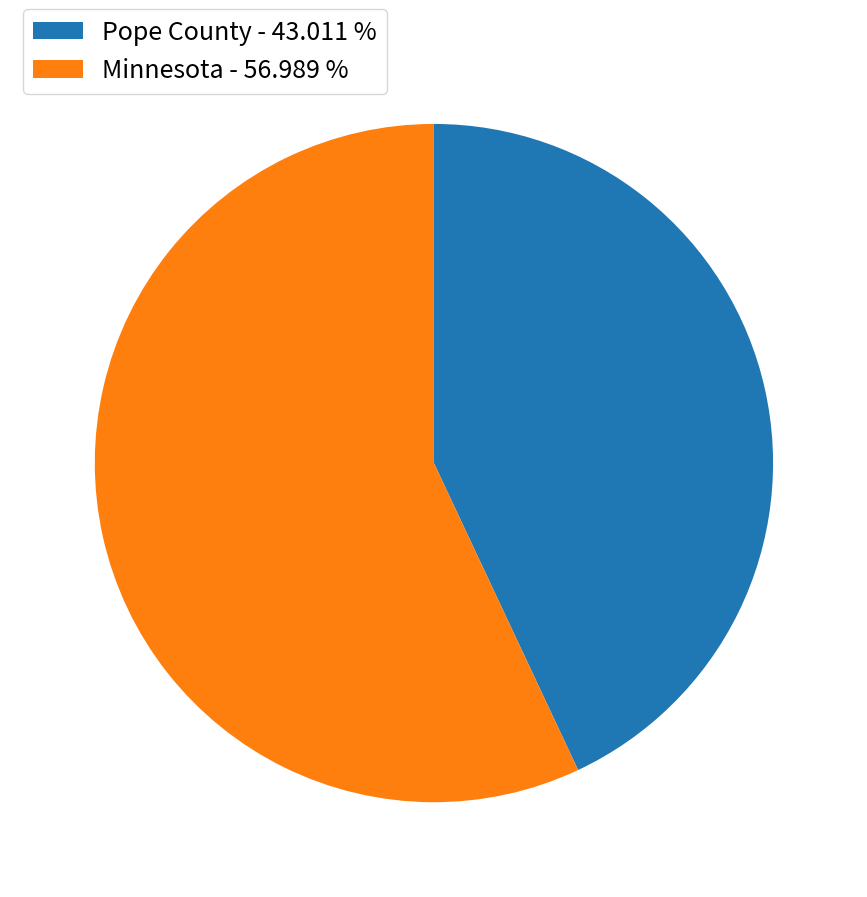

Does Pope County - 43.011 % represent more than half of the total?

No